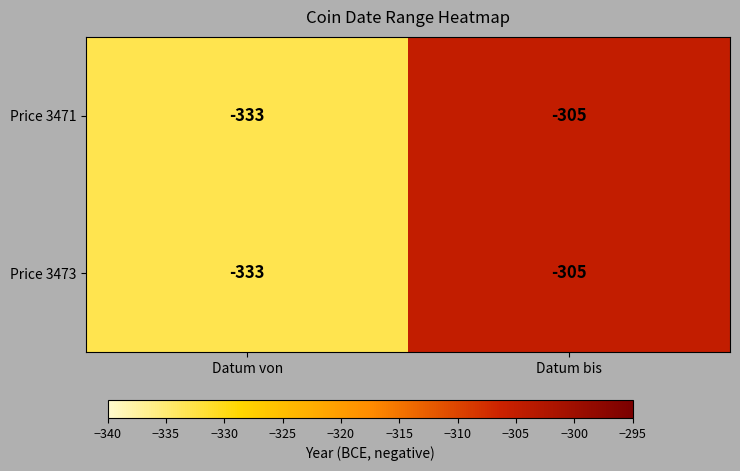

At which label is Price 3471 closest to -319?

Datum von